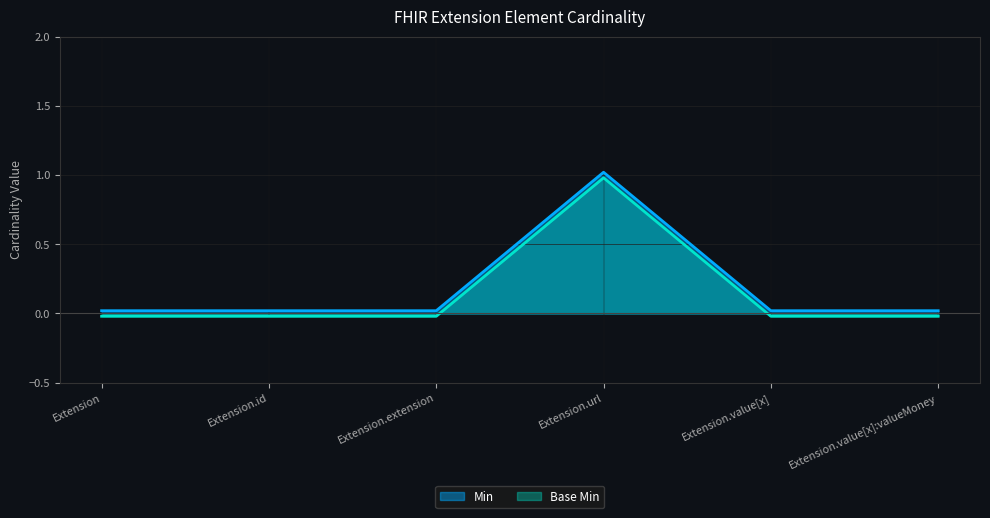

At which label does Base Min first exceed 0?

Extension.url